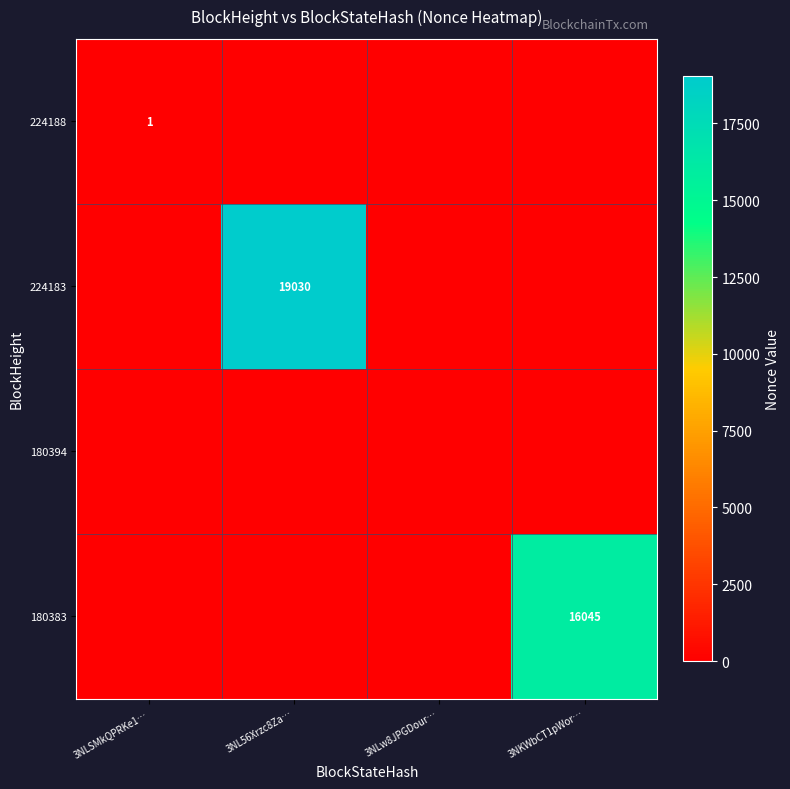

Is it true that 224188 equals 0 at 3NLSMkQPRKe1…?

False